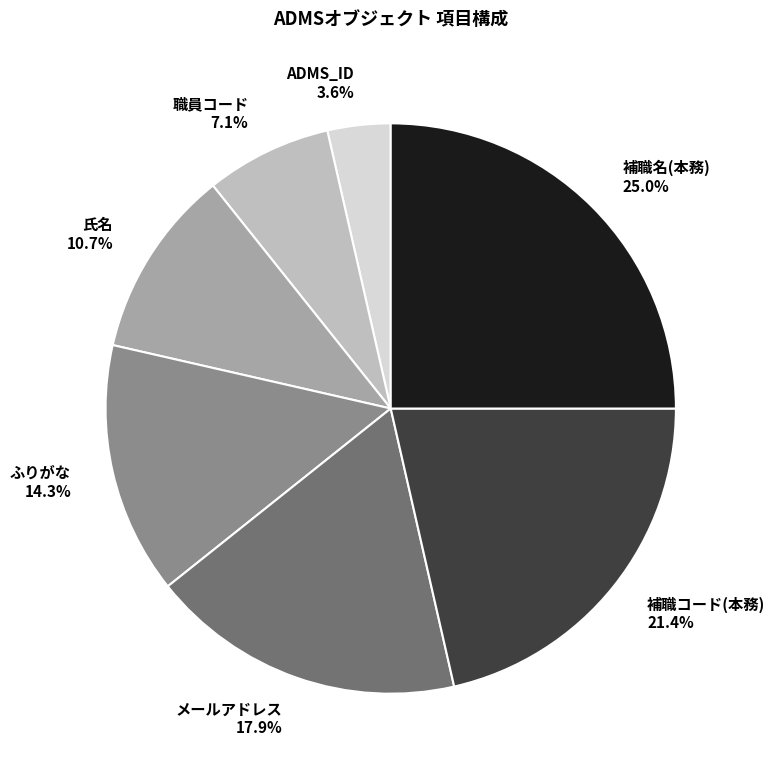

Which slice is the largest?

補職名(本務)